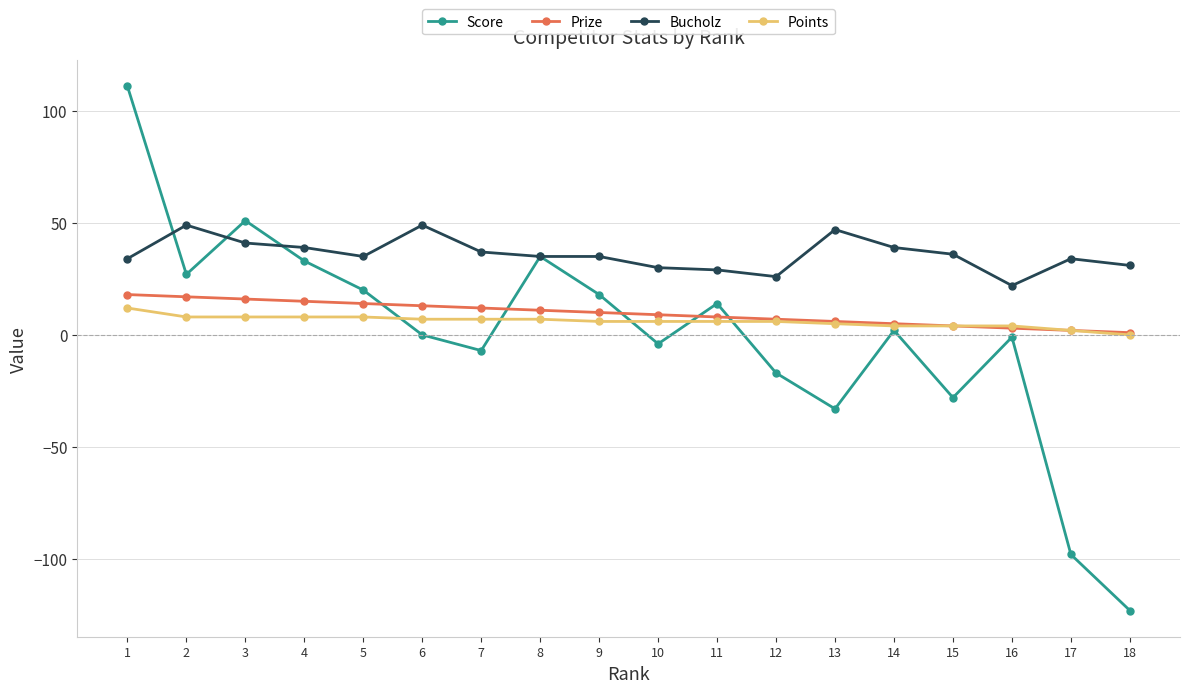

The Score series shows -18 at 13. True or false?

False